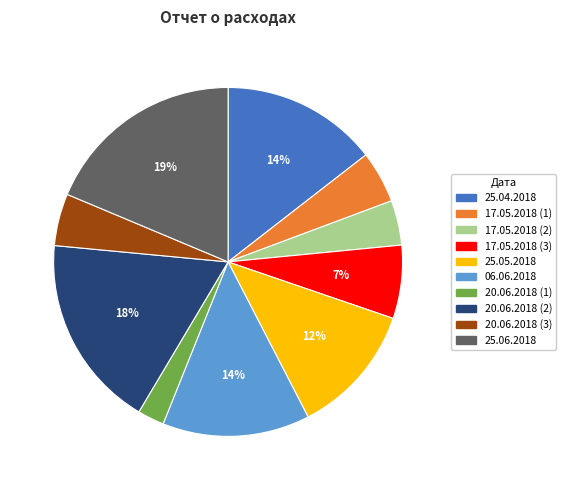

To the nearest percent, what percentage of the pie is 17.05.2018 (3)?

7%